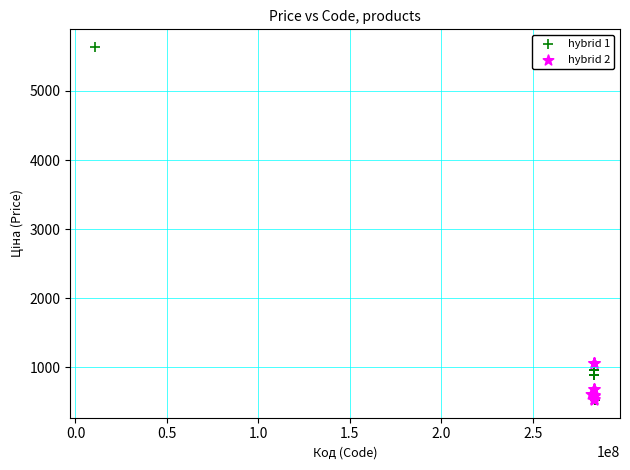

Which series reaches the maximum Y coordinate?

hybrid 1